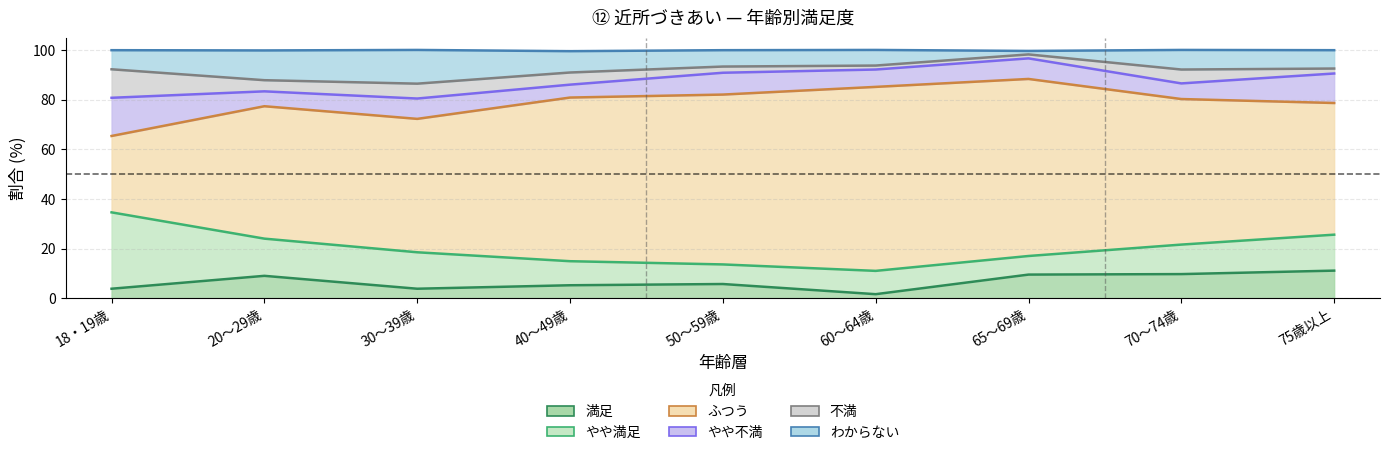

Does the chart display data point markers on the line(s)?

No